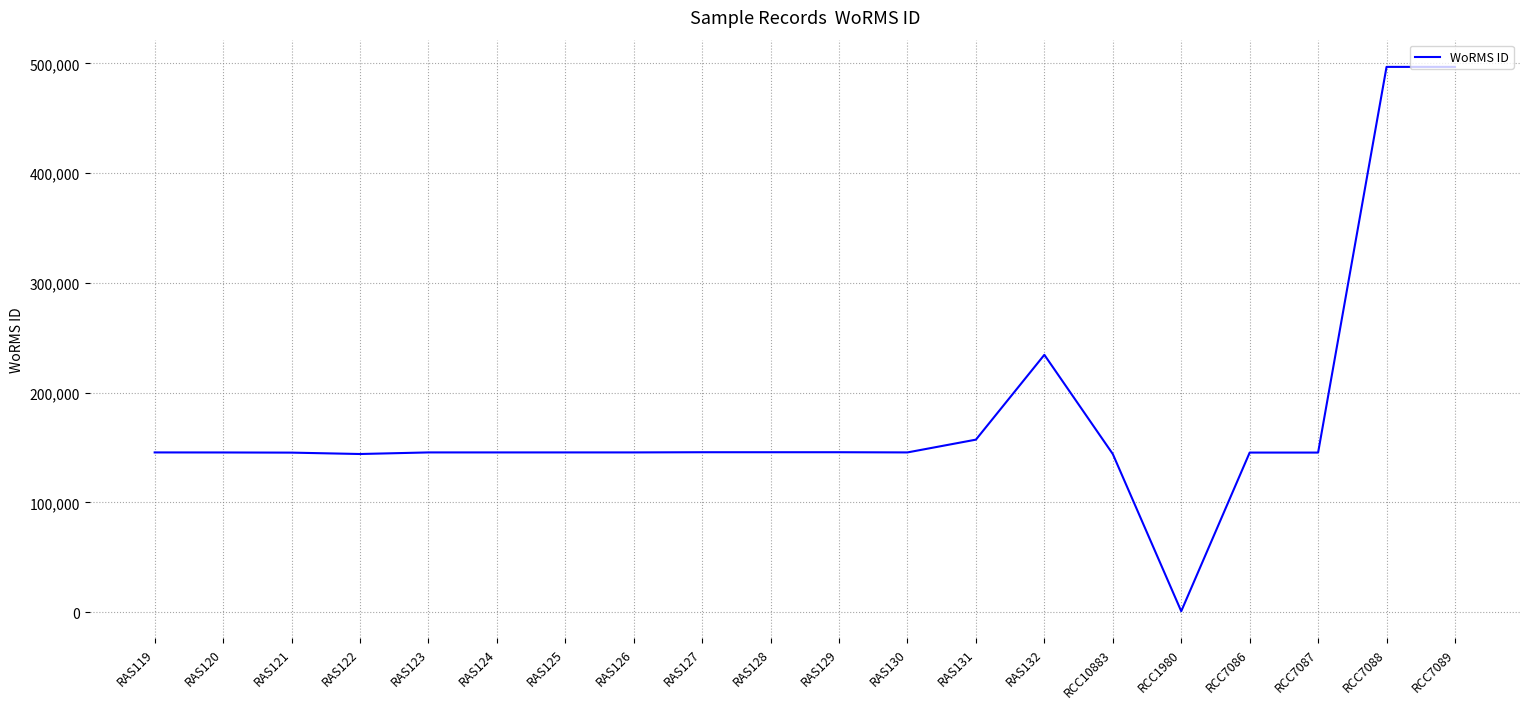

What is the change in value from RAS129 to RCC7088?

+351100